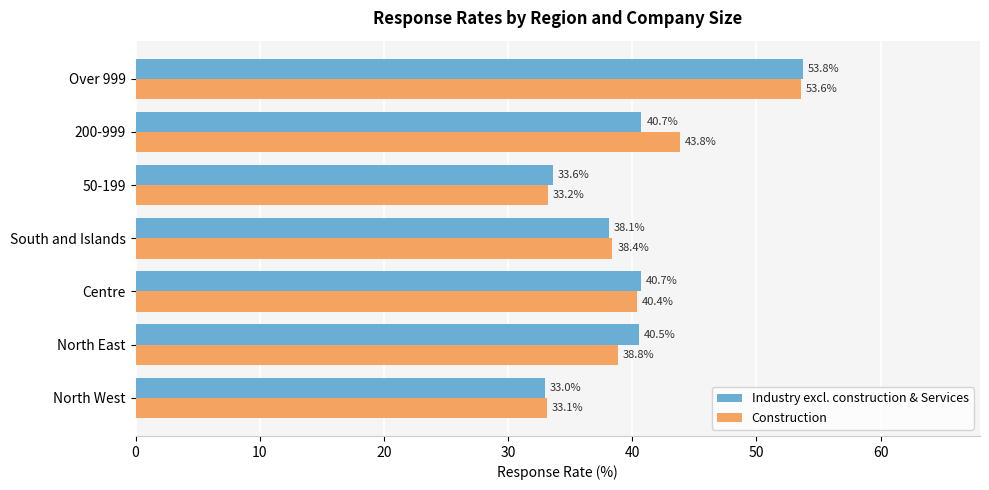

What is the difference between the highest and lowest values at Centre?

0.3